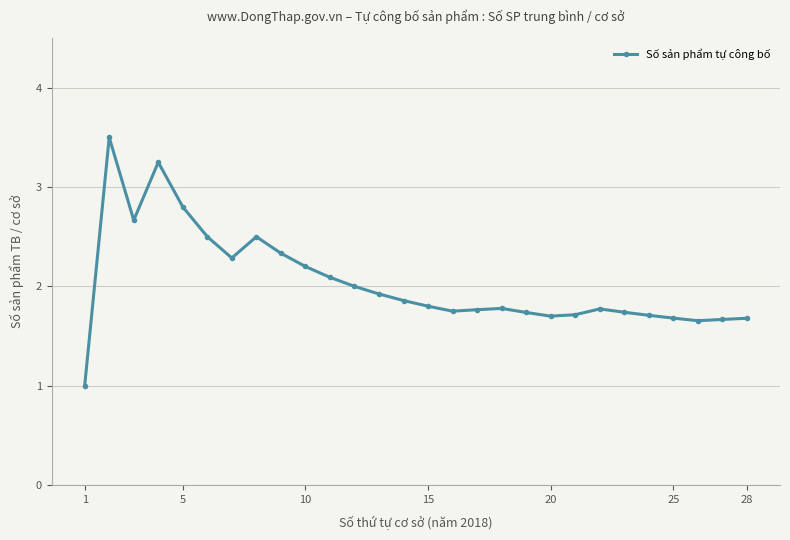

How many values exceed 1?

27